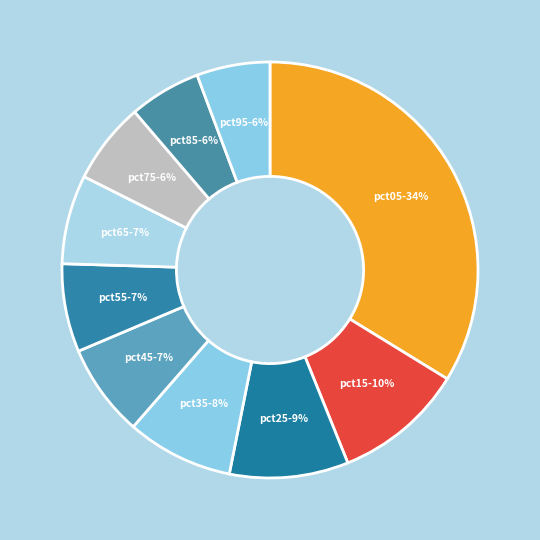

How many slices are in this pie chart?

10